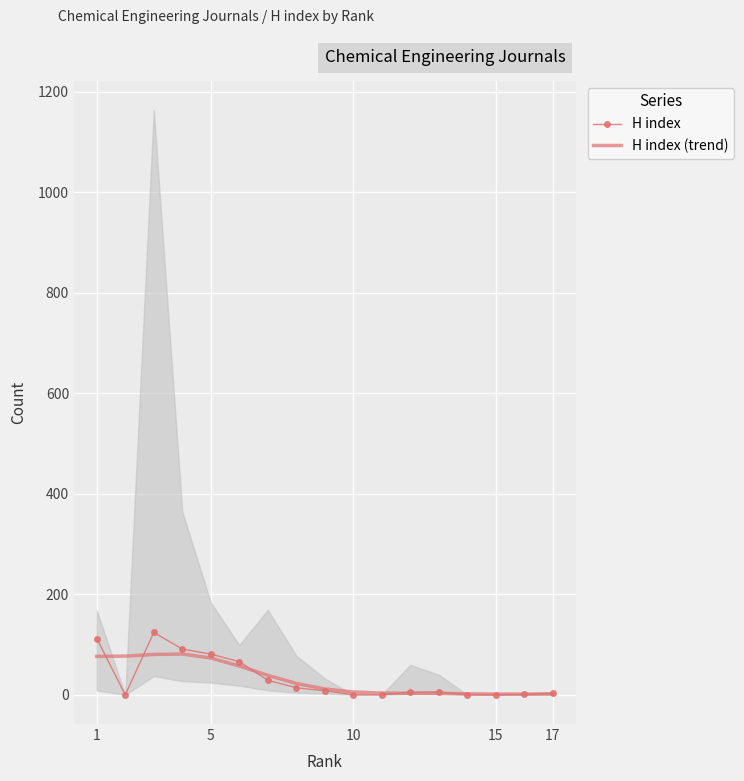

Which series ends up on top after the final intersection of H index and H index (trend)?

H index